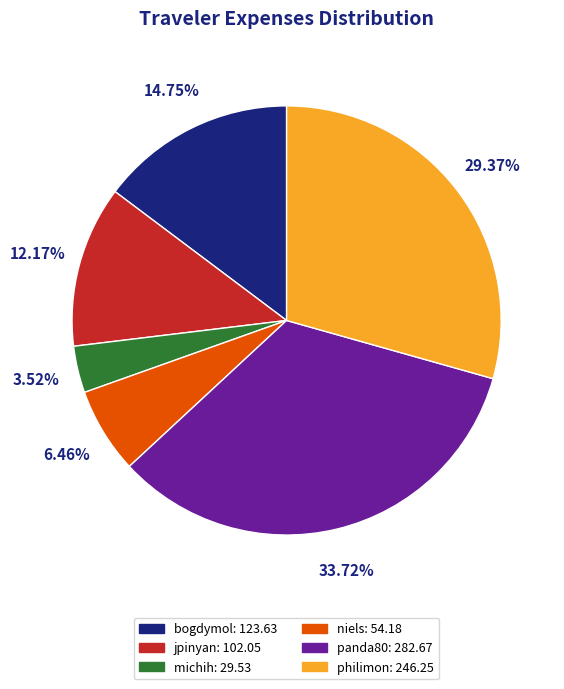

Which category has the smallest portion of the pie?

michih